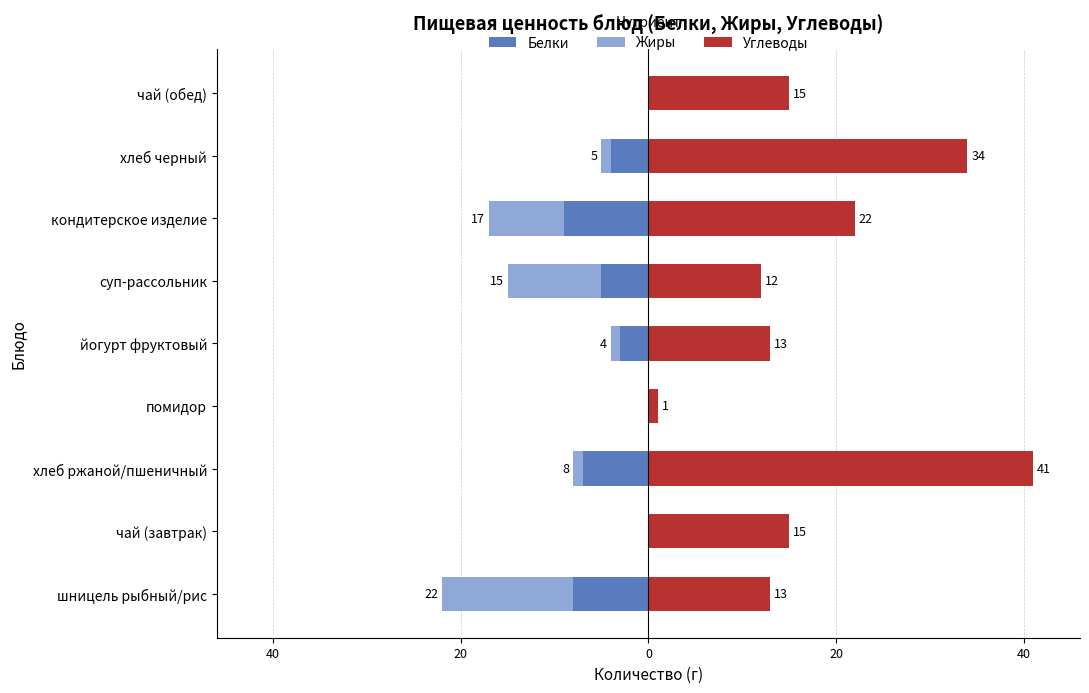

Is it true that Белки equals -5 at кондитерское изделие?

False